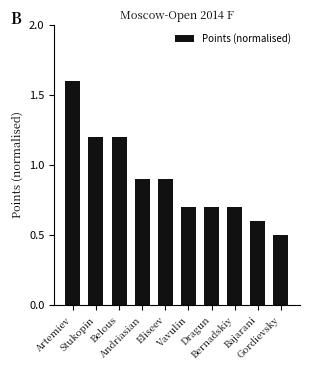

What is the greatest value displayed?

1.6